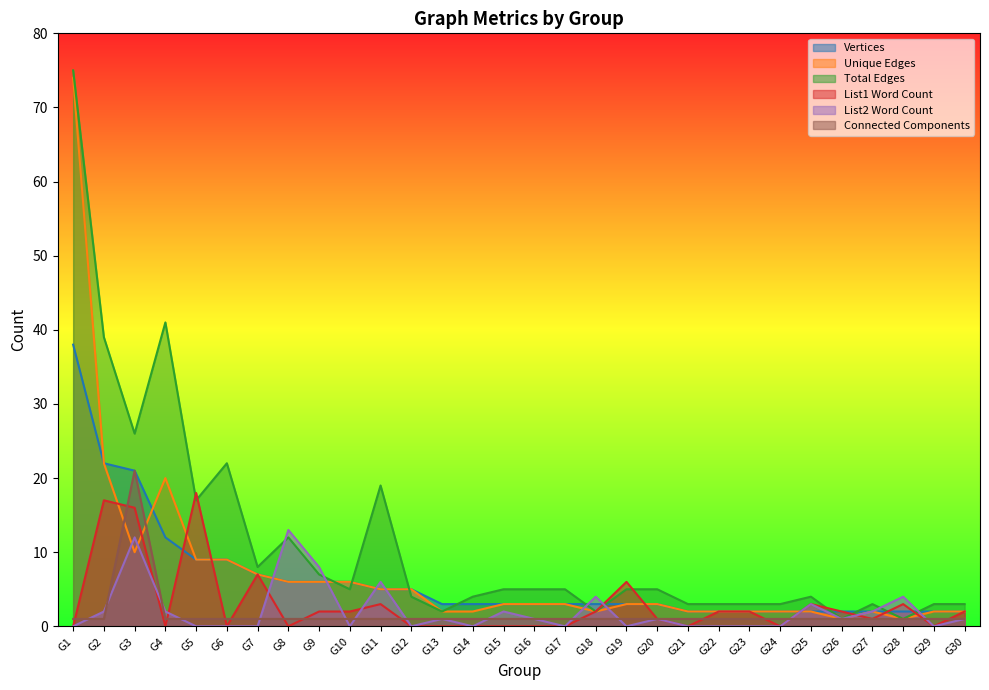

True or false: List2 Word Count has more than 1 interior local peaks.

True